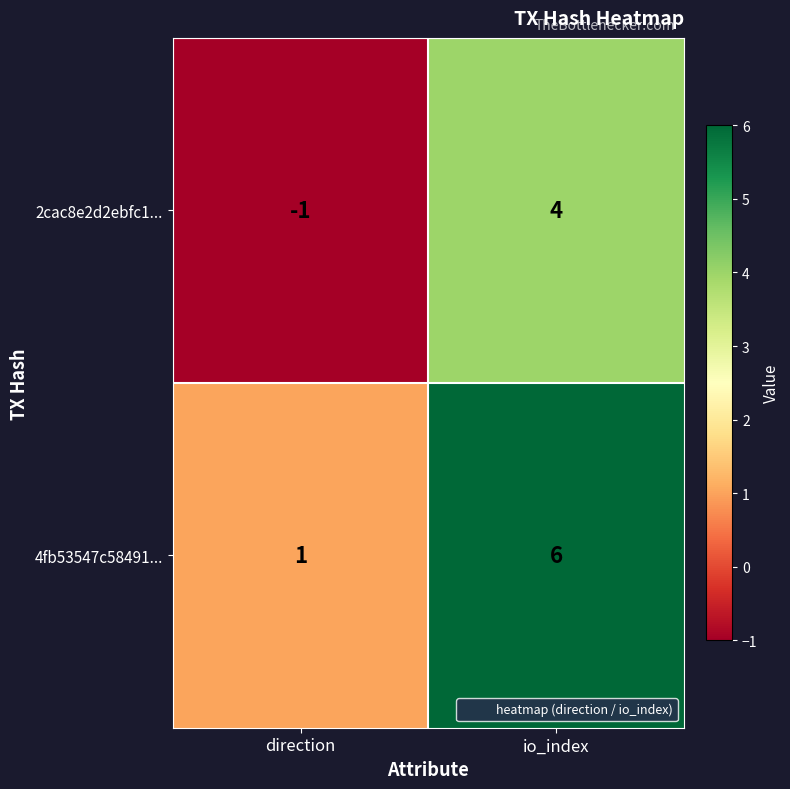

At which label is 4fb53547c58491... closest to 3?

direction